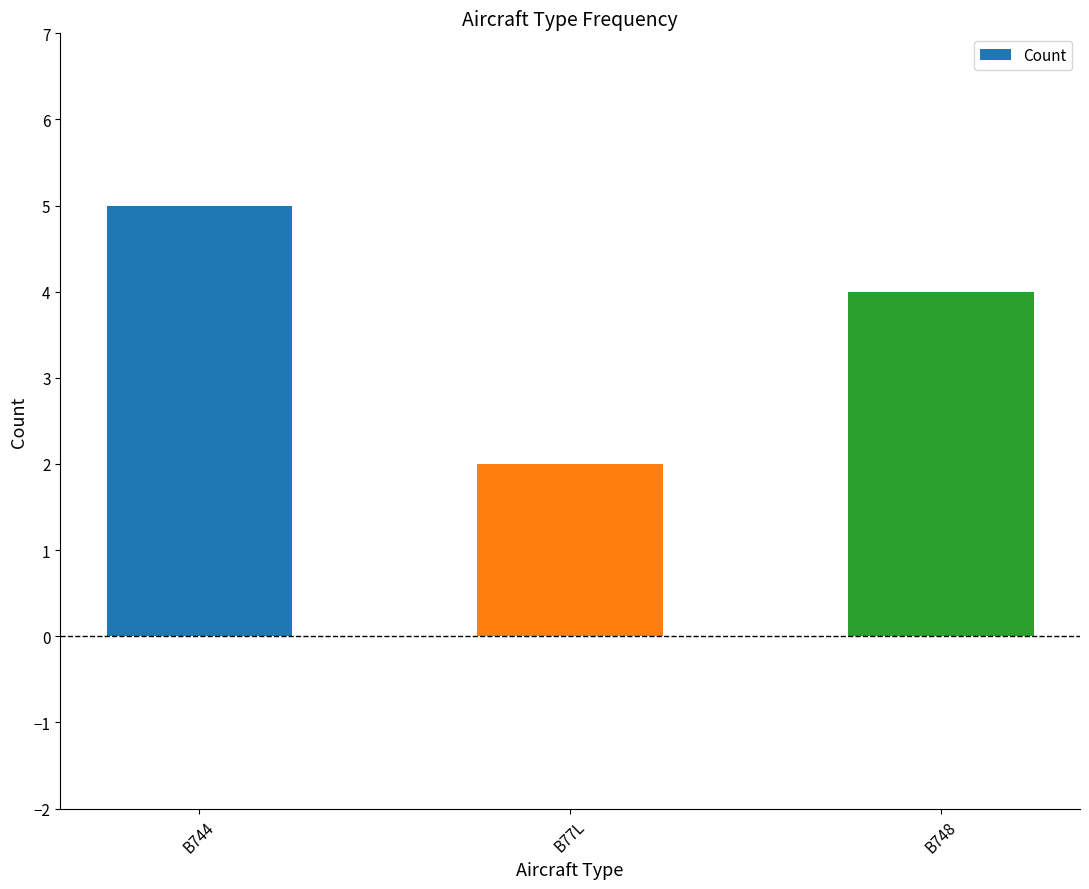

Reading left to right, transcribe all the data shown in this chart.

B744=5	B77L=2	B748=4